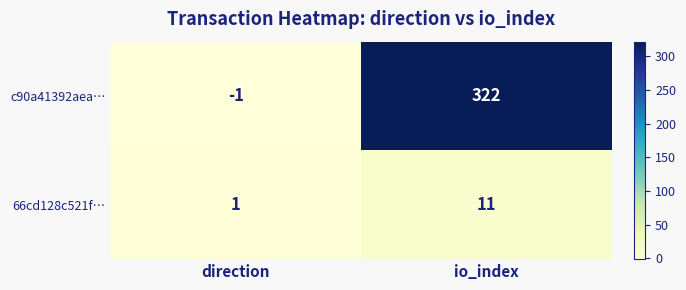

How many data points does each series have?

2